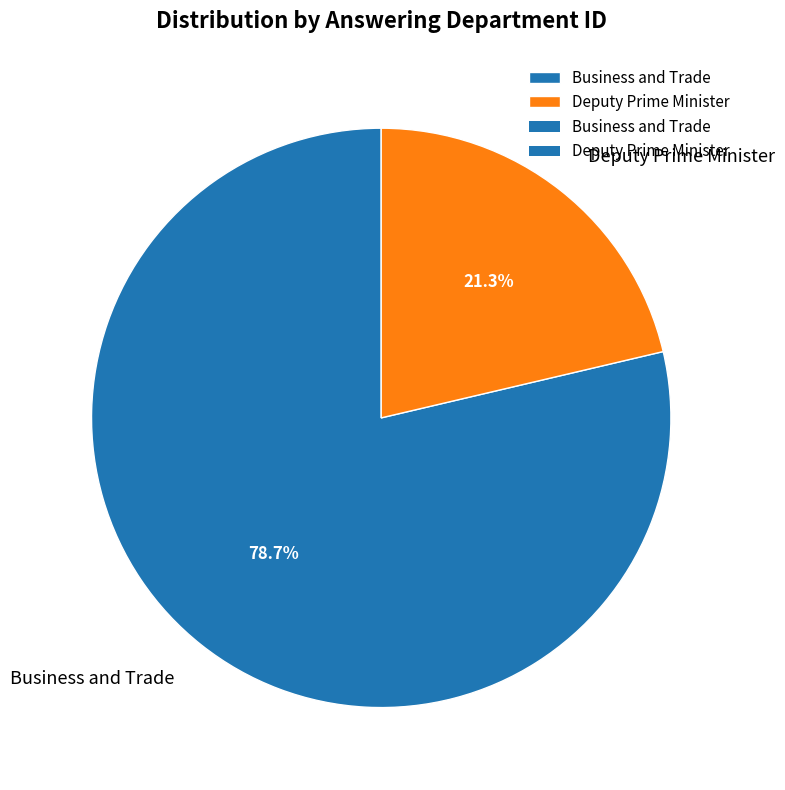

To the nearest percent, what is the combined percentage of Deputy Prime Minister and Business and Trade?

100%